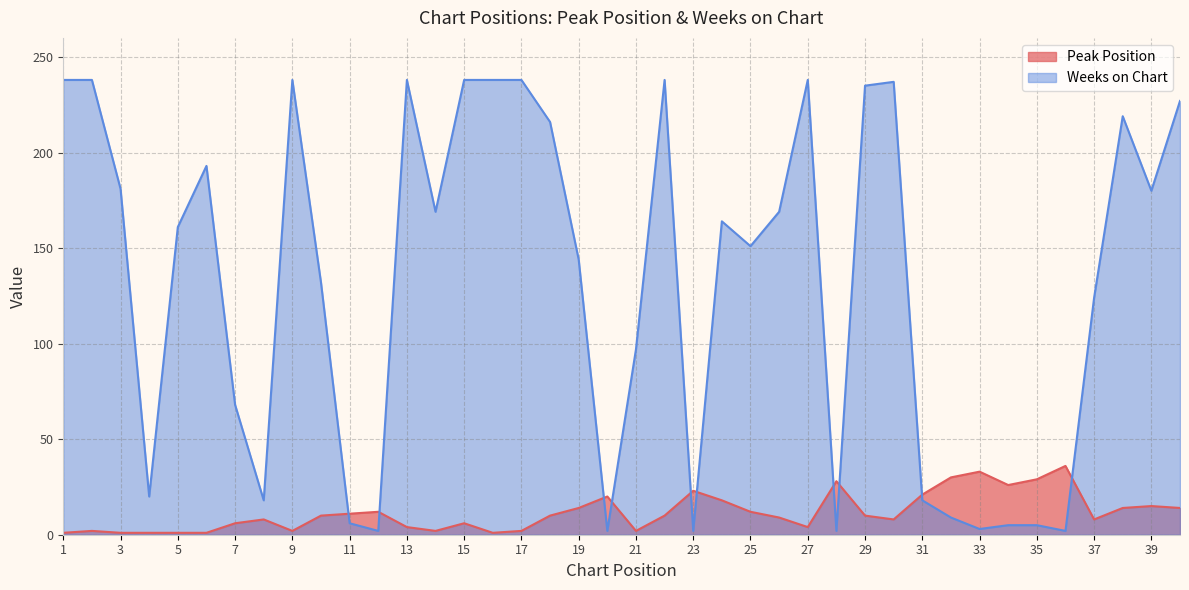

At which category does the chart reach its peak across all series?

1